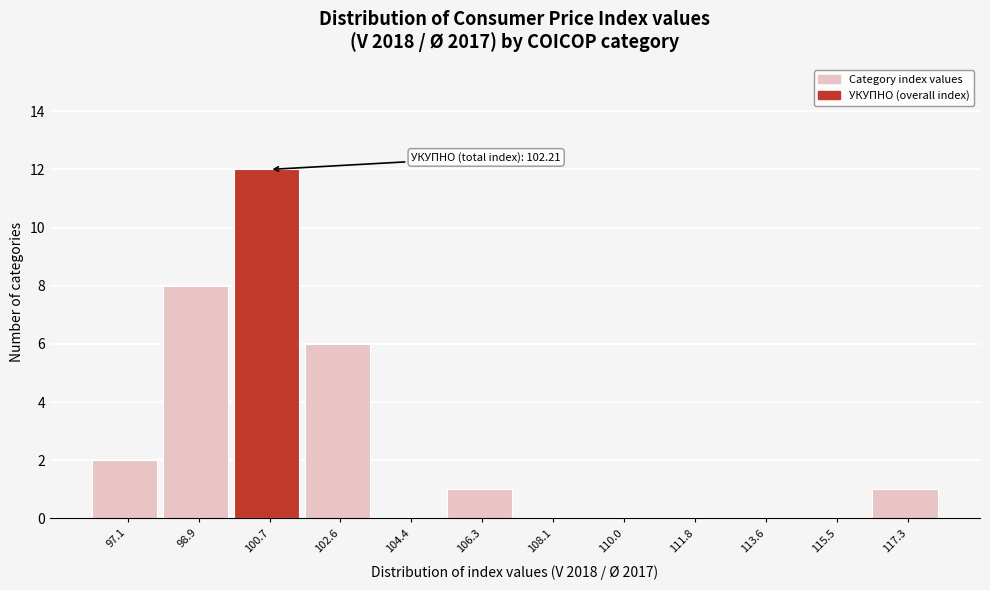

Reading right to left, extract all data points from this chart.

117.3=1	115.5=0	113.6=0	111.8=0	110.0=0	108.1=0	106.3=1	104.4=0	102.6=6	100.7=12	98.9=8	97.1=2